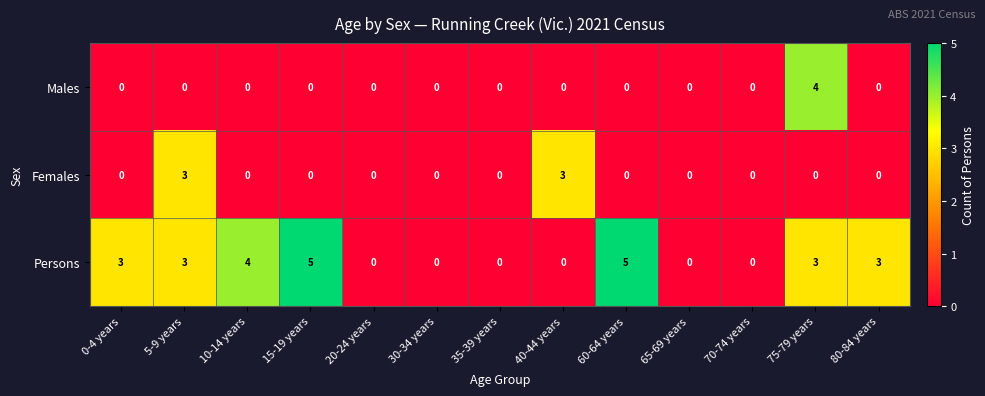

What is the maximum value for Persons?

5